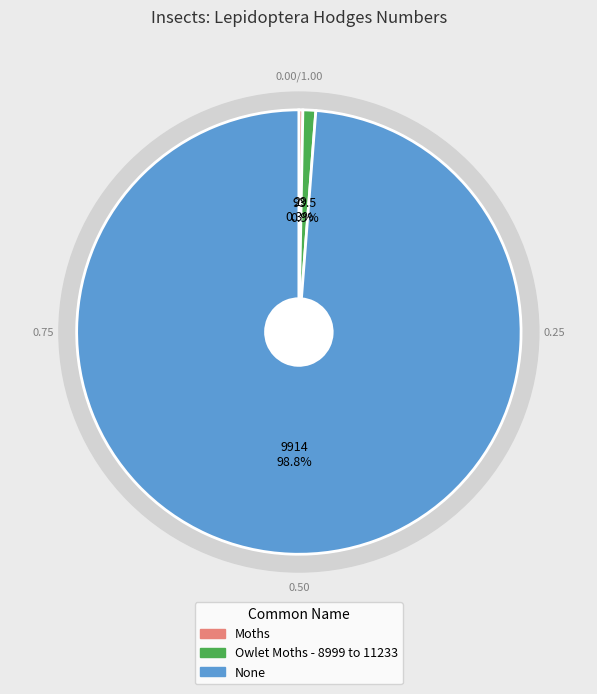

To the nearest percent, what is the average slice percentage?

33%